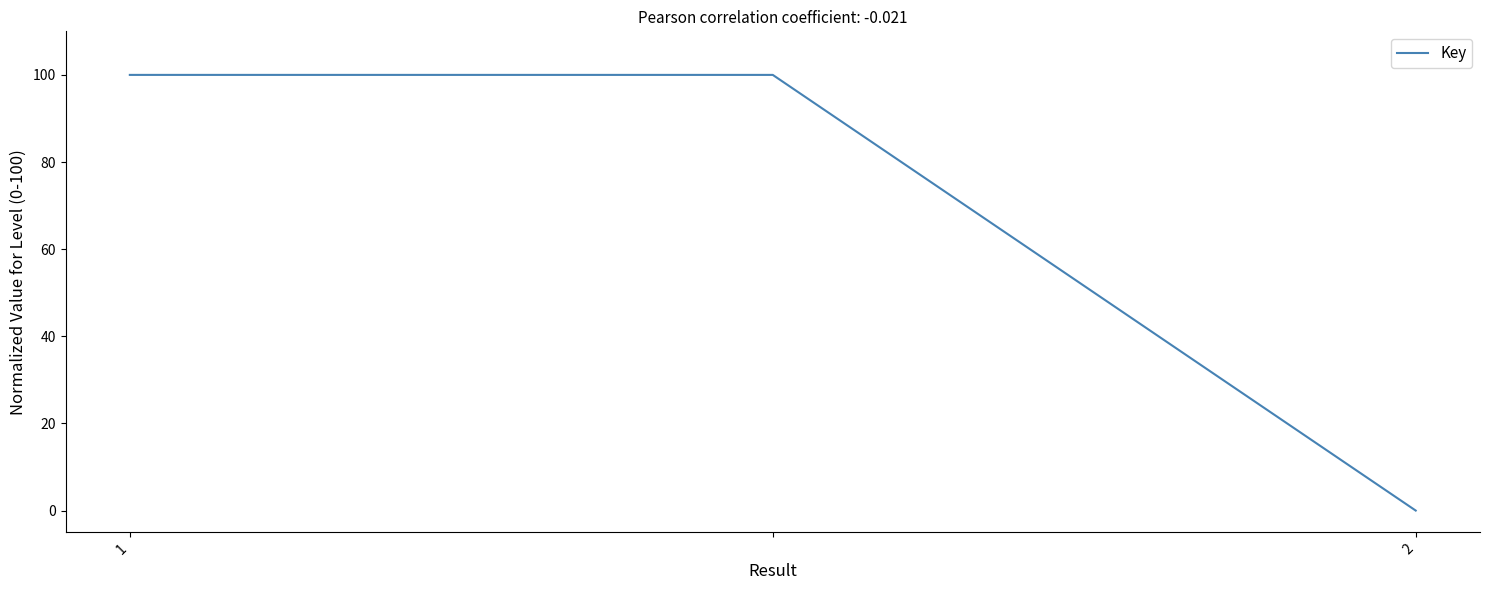

What is the maximum value shown in the chart?

100